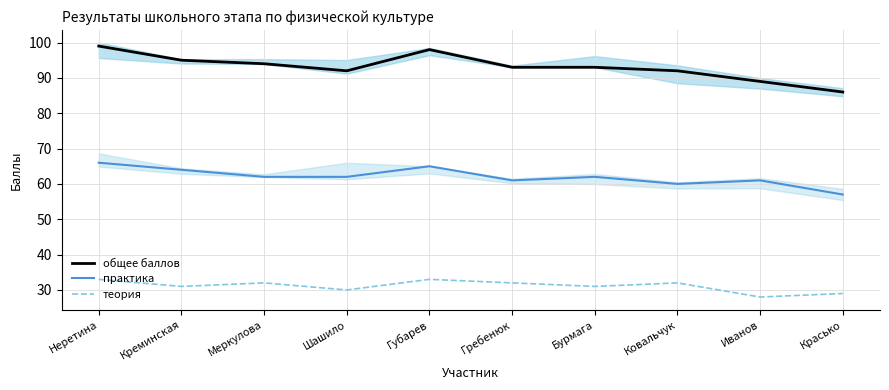

Where is the first local minimum for общее баллов?

Шашило